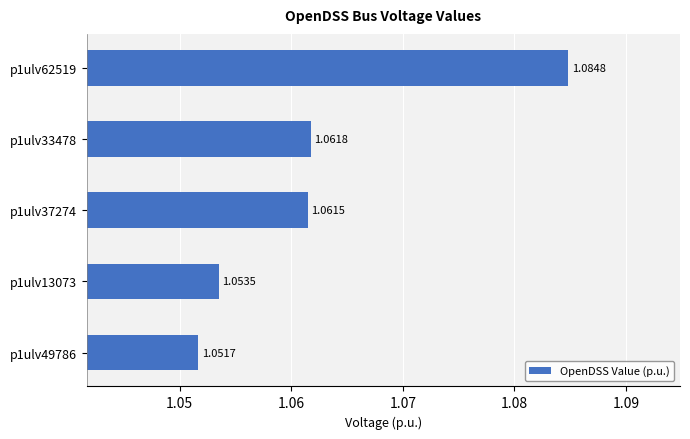

Are the bars horizontal?

Yes